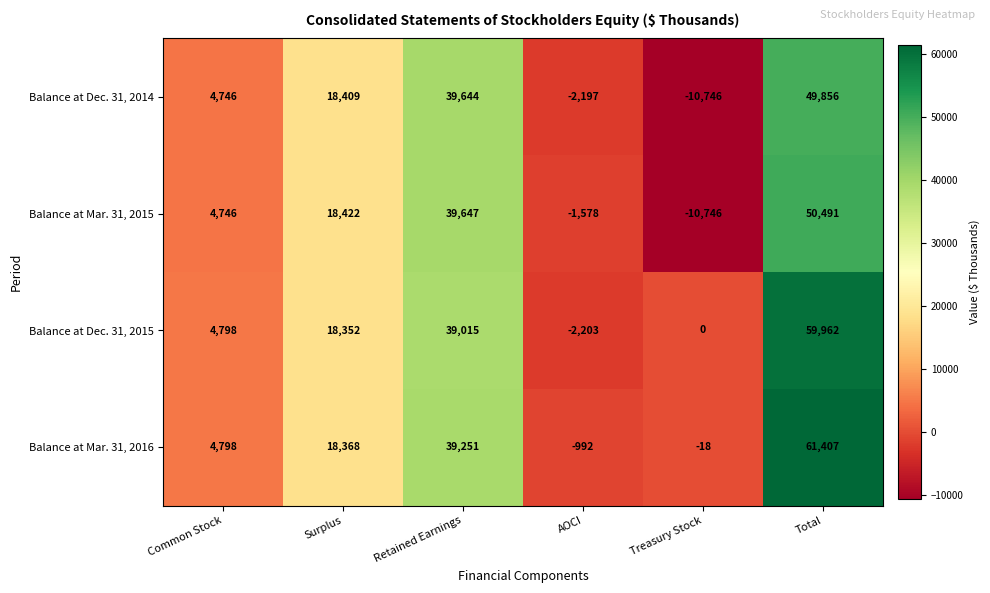

Rank the series at Total from highest to lowest value.

Balance at Mar. 31, 2016, Balance at Dec. 31, 2015, Balance at Mar. 31, 2015, Balance at Dec. 31, 2014